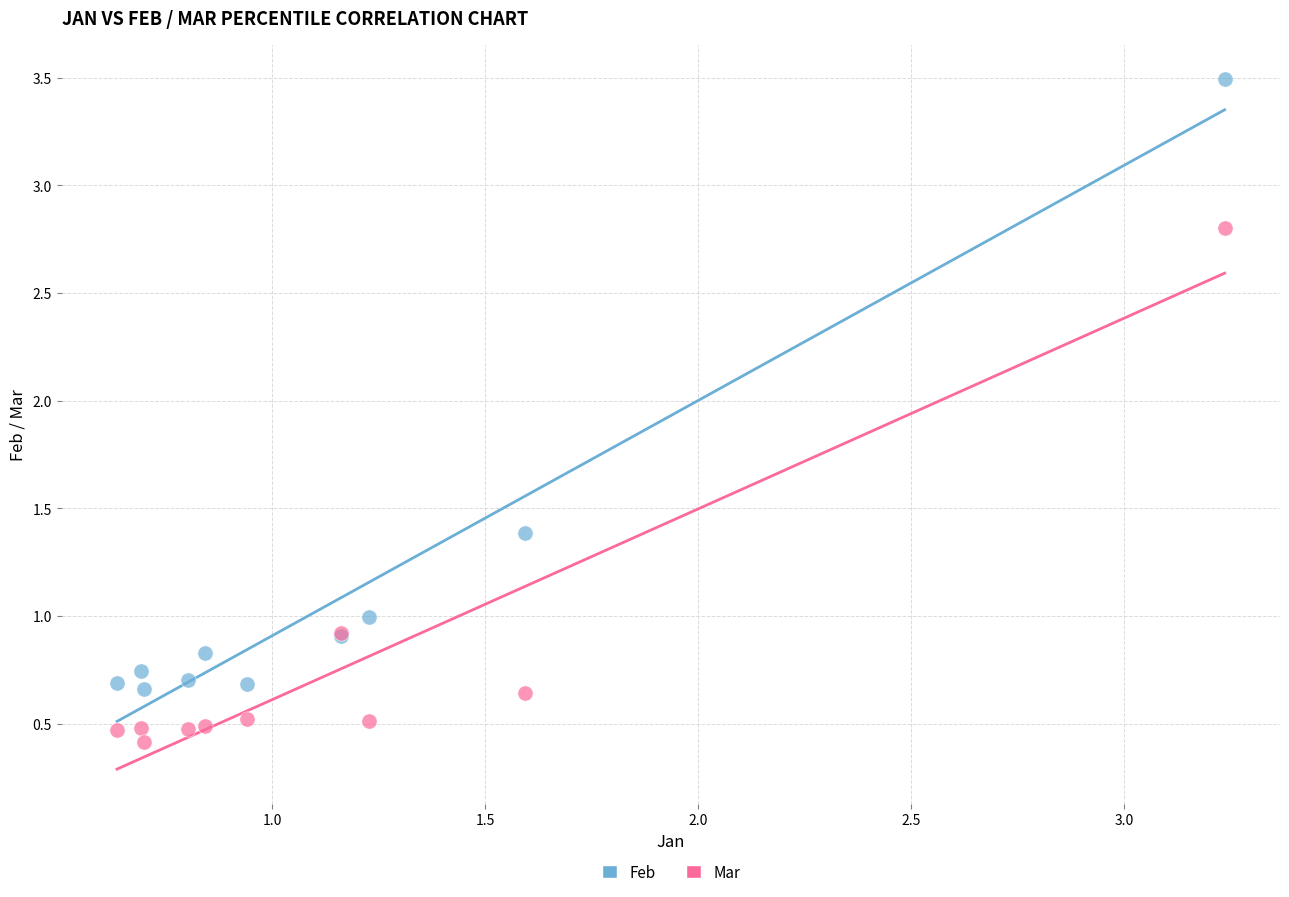

In the Feb series, what Y value is closest to 2?

1.4